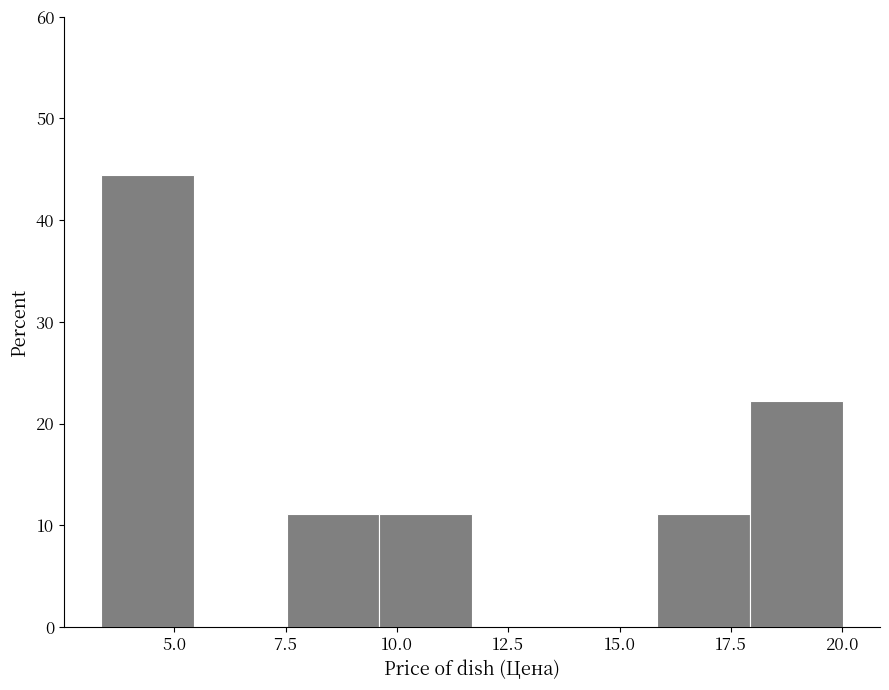

Reading left to right, list every bar in this chart as the range it spans on the x-axis followed by its height. Neither the bar edges nor the heights are printed on the chart, so give them approximately, as read against the axes.

3.5 to 5.5: 44
5.5 to 7.5: 0
7.5 to 9.5: 11
9.5 to 11.5: 11
11.5 to 14.0: 0
14.0 to 16.0: 0
16.0 to 18.0: 11
18.0 to 20.0: 22